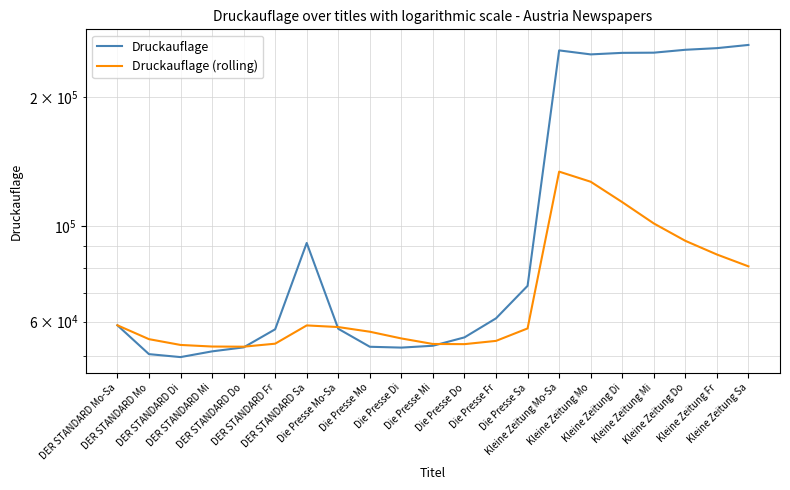

List the series in order of their overall mean, highest first.

Druckauflage, Druckauflage (rolling)